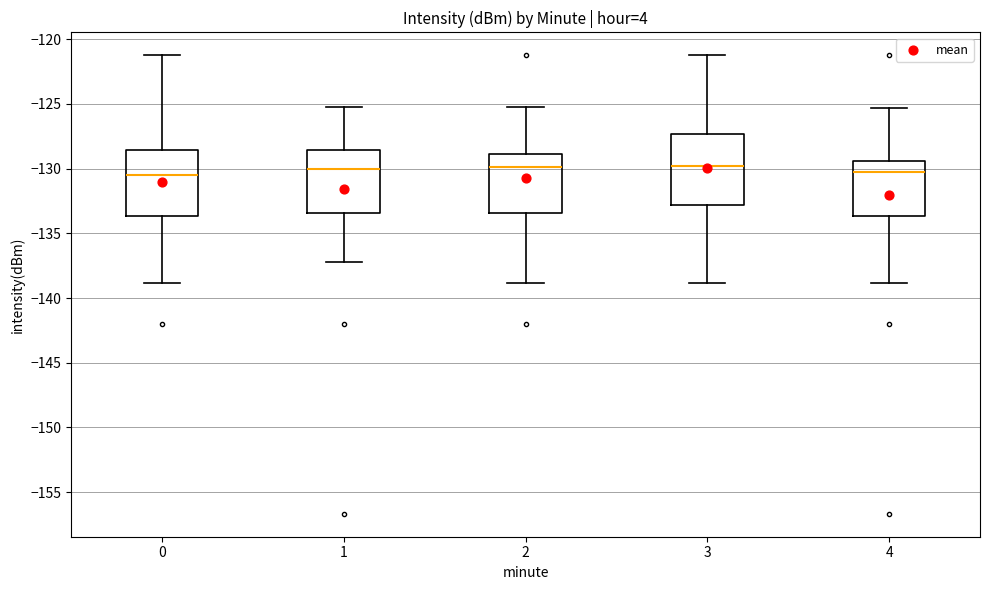

Reading left to right, read every box against the y-axis: the position of its median line, the range the box covers, and the ends of its whiskers. The values are not printed on the chart, so give them approximately, as read against the axis.

0: median -130.5, box -133.5 to -128.5, whiskers -139.0 to -121.0
1: median -130.0, box -133.5 to -128.5, whiskers -137.0 to -125.0
2: median -130.0, box -133.5 to -129.0, whiskers -139.0 to -125.0
3: median -130.0, box -133.0 to -127.5, whiskers -139.0 to -121.0
4: median -130.0, box -133.5 to -129.5, whiskers -139.0 to -125.5